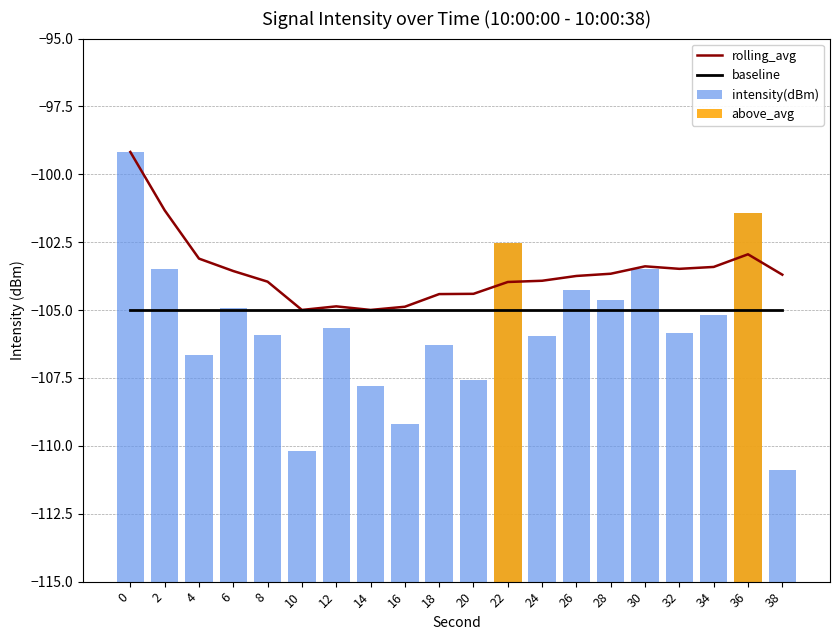

True or false: rolling_avg has a value of -105.0 at 10.

True